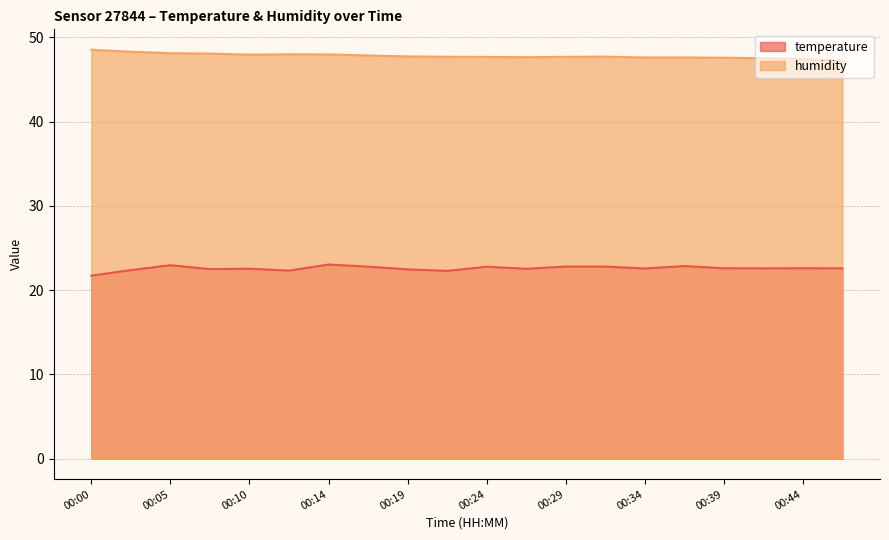

Reading left to right, what are all the values shown in this chart?

temperature: 21.7	22.4	23.0	22.5	22.5	22.3	23.0	22.8	22.5	22.3	22.8	22.5	22.8	22.8	22.6	22.9	22.6	22.6	22.6	22.6
humidity: 48.5	48.3	48.1	48.1	48.0	48.0	48.0	47.9	47.7	47.7	47.7	47.6	47.7	47.7	47.6	47.6	47.6	47.5	47.4	47.2